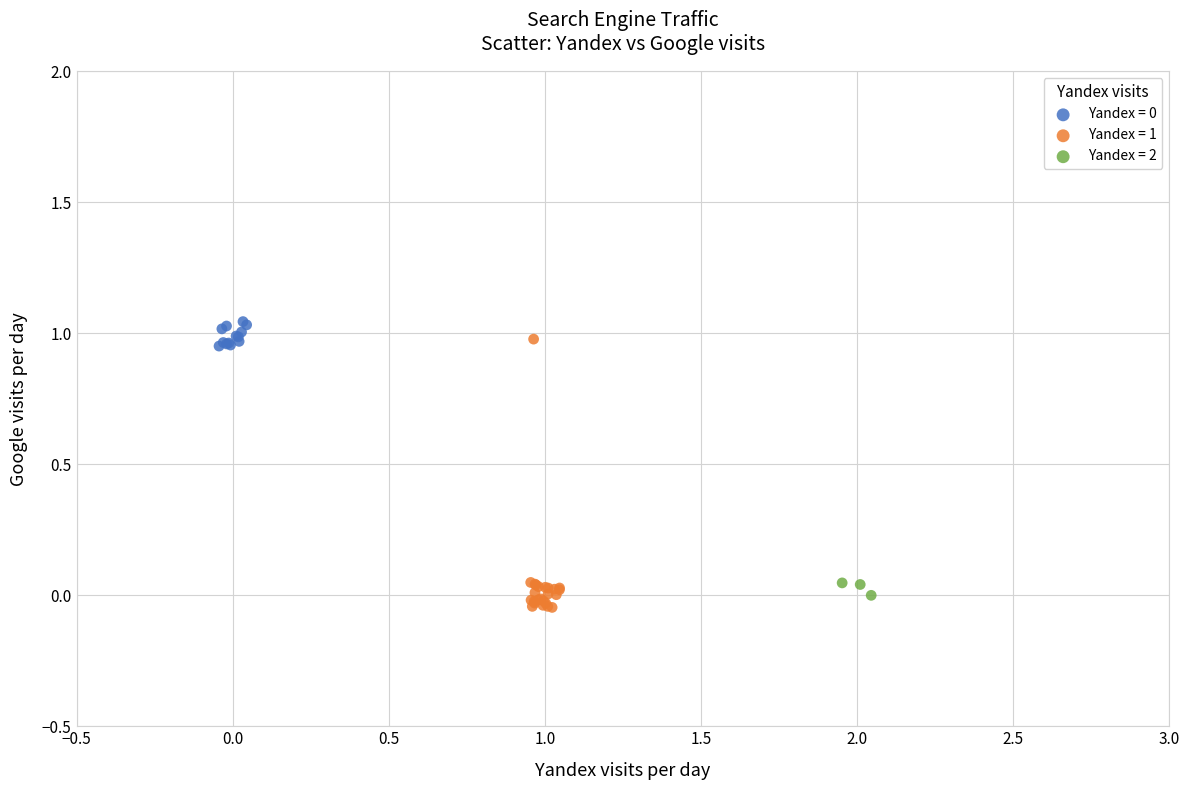

Which series reaches the minimum Y coordinate?

Yandex = 1